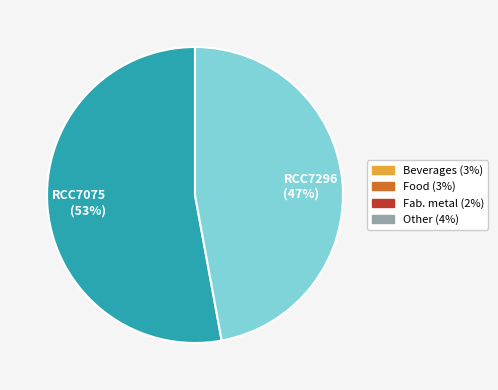

How many slices are in this pie chart?

2